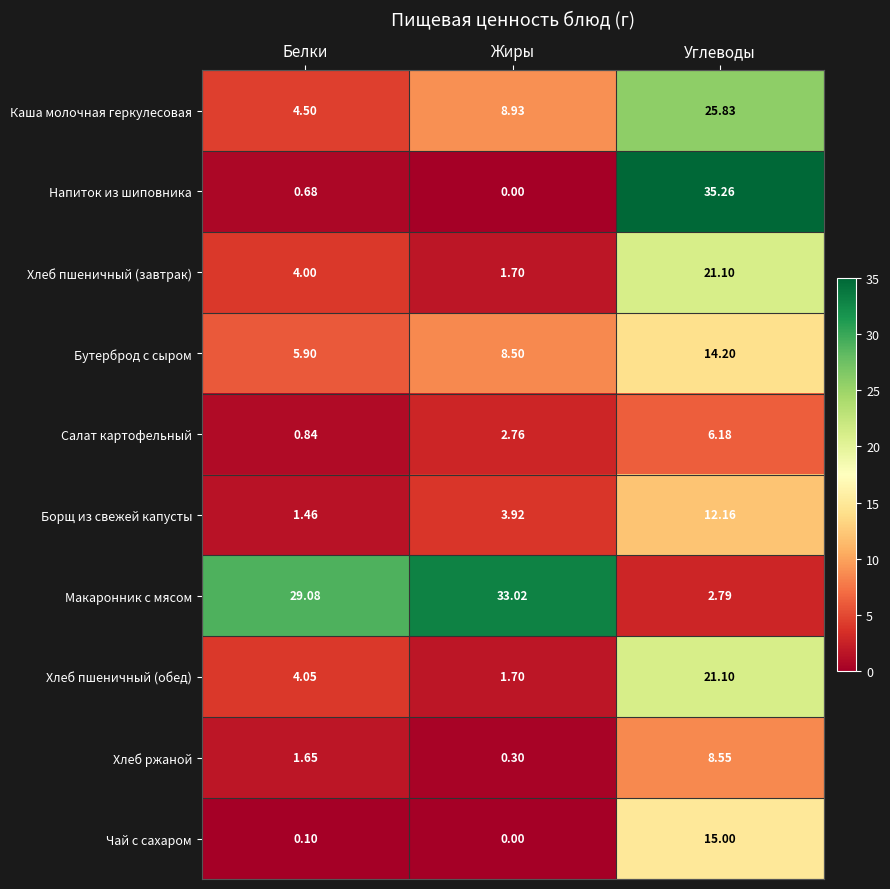

Count the number of data series in this chart.

10